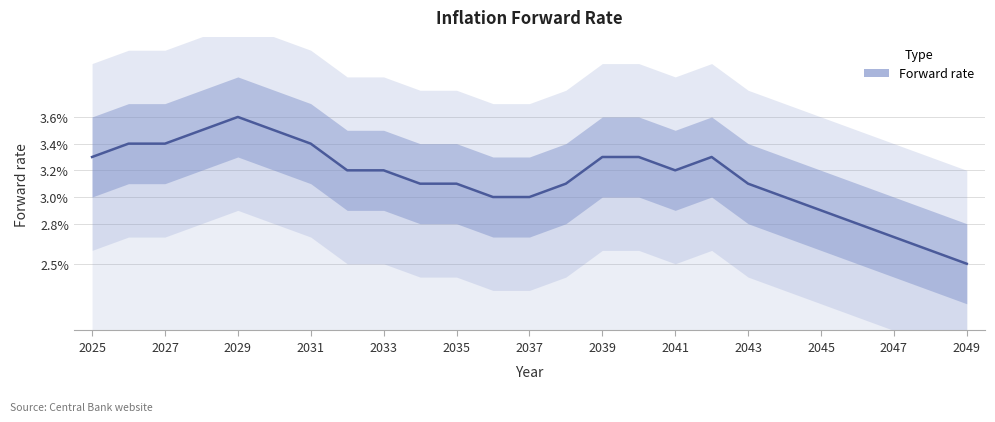

How many points are higher than both their immediate neighbors (excluding endpoints)?

2